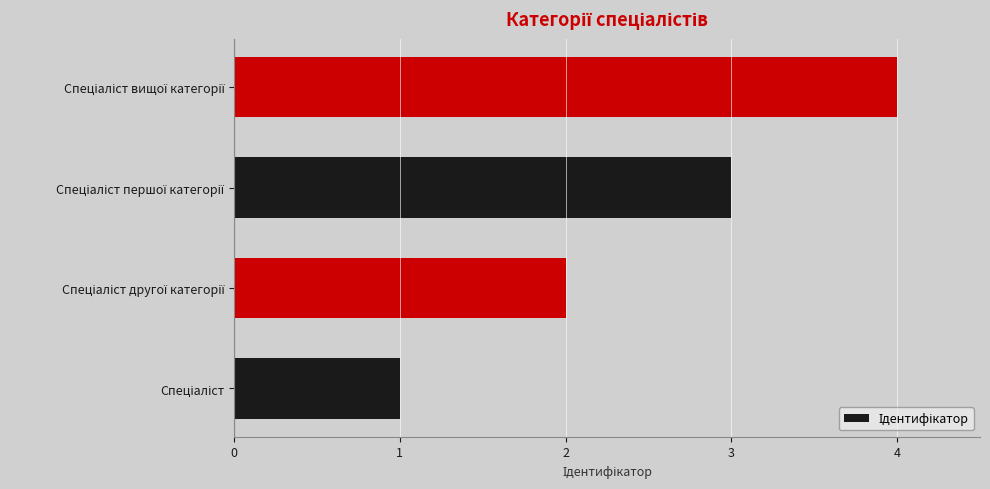

What is the greatest value displayed?

4